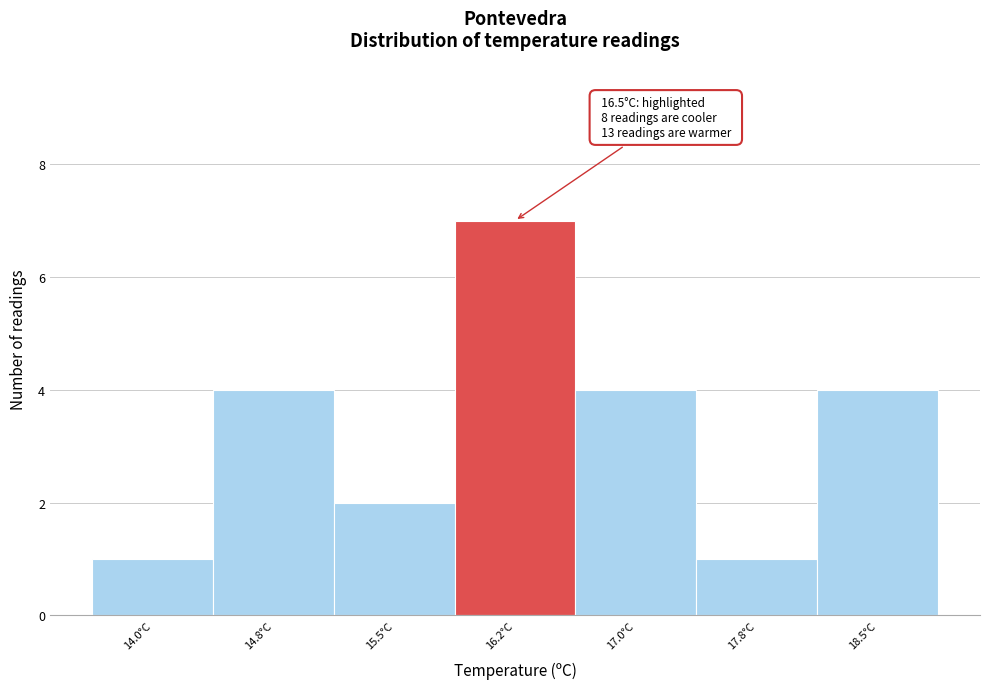

Reading right to left, list all the values displayed in this chart.

4	1	4	7	2	4	1